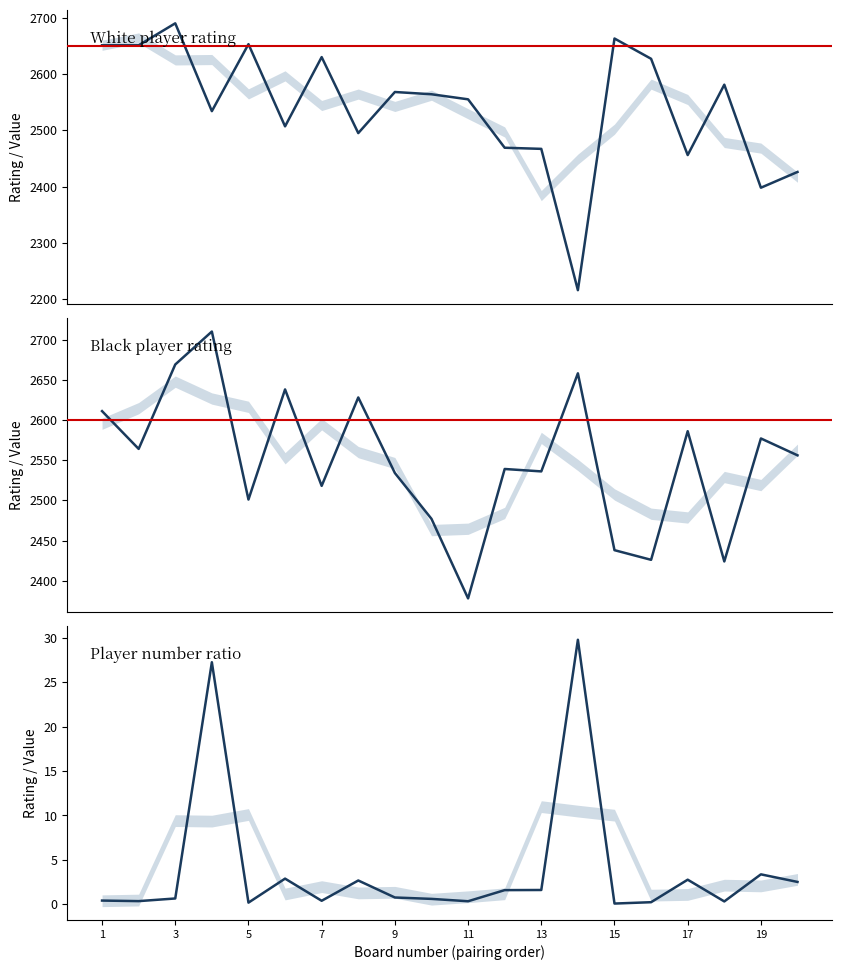

What is the average value of the Player number ratio series?

3.9